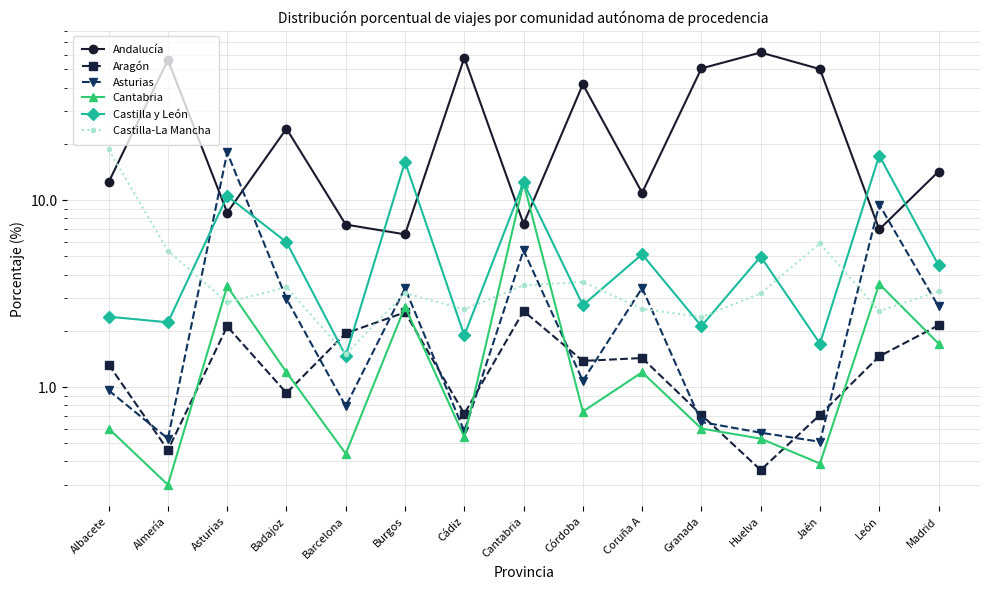

In Castilla-La Mancha, how many points are lower than both neighbors (excluding endpoints)?

5